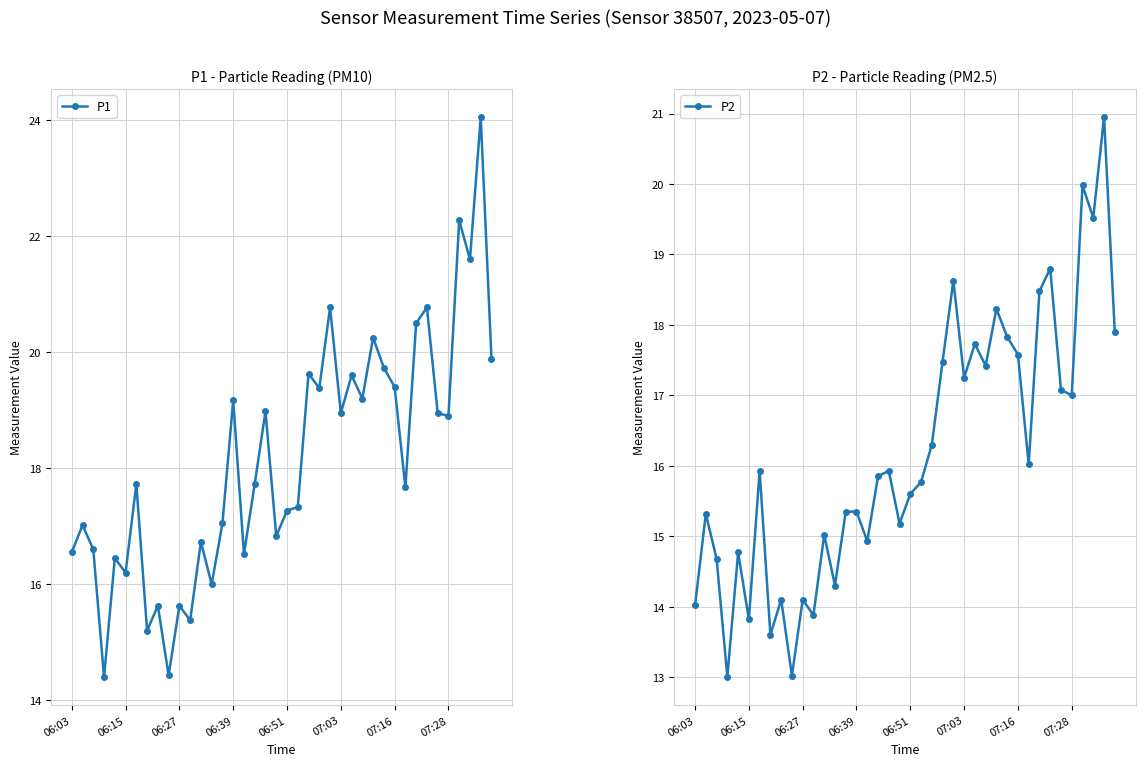

What is the total value across all series at 11?

29.3